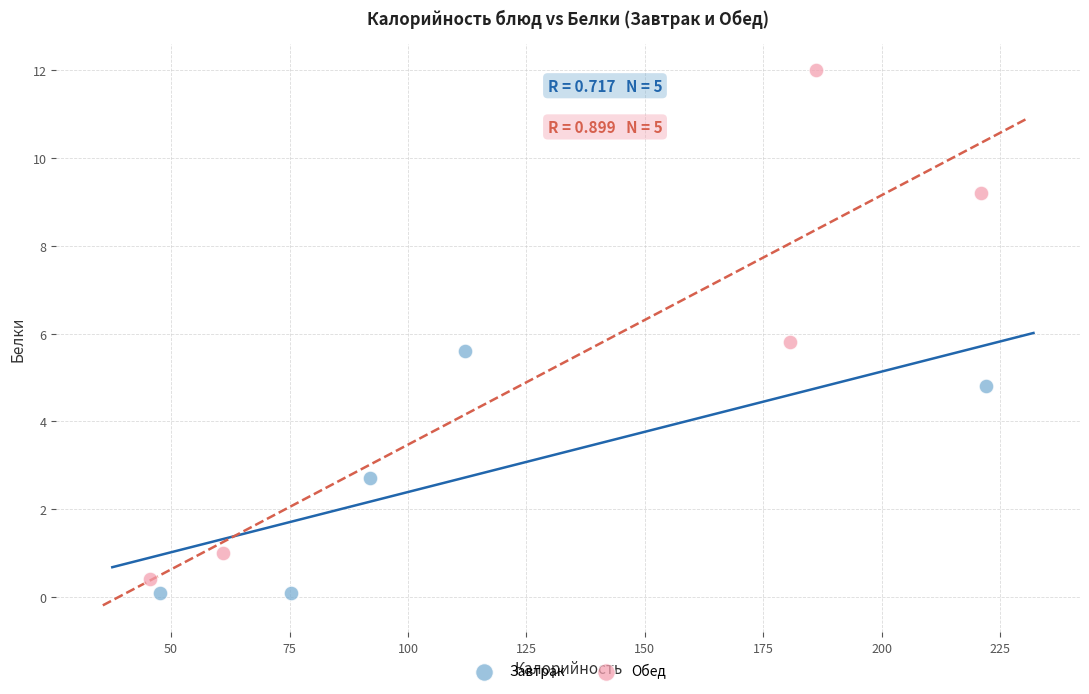

What are all the series names shown in the legend?

Завтрак, Обед